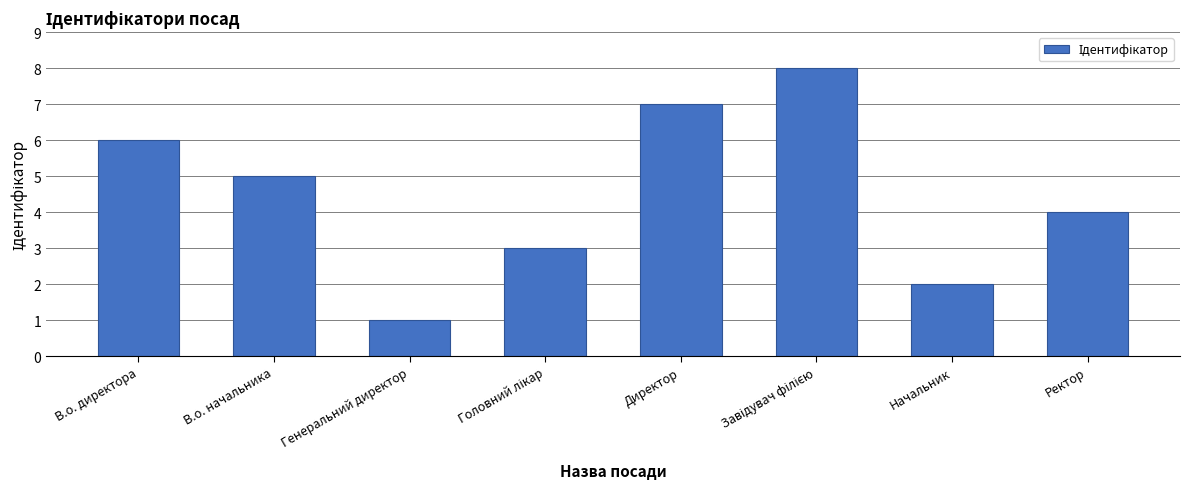

What is the difference between the second highest and minimum values?

6